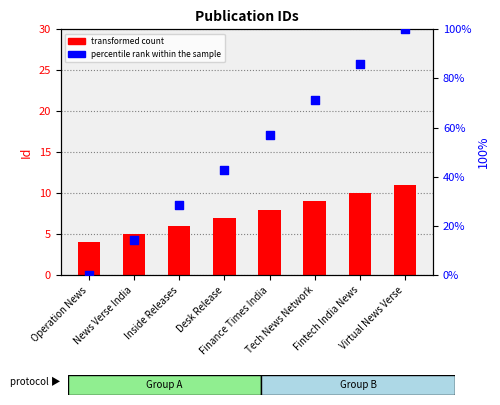

At how many categories does at least one series exceed 39?

5